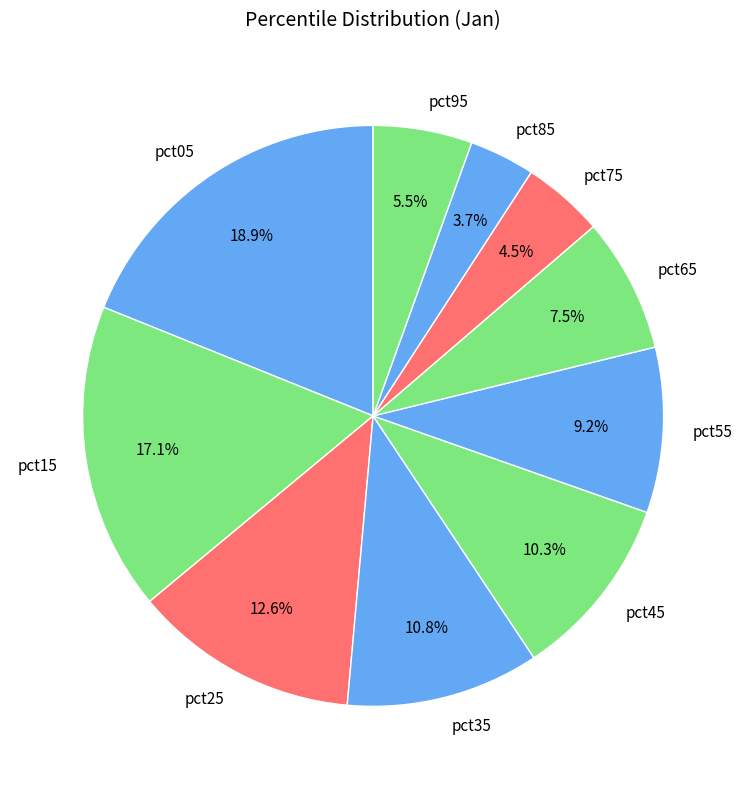

To the nearest percent, what is the combined percentage of pct55 and pct75?

14%